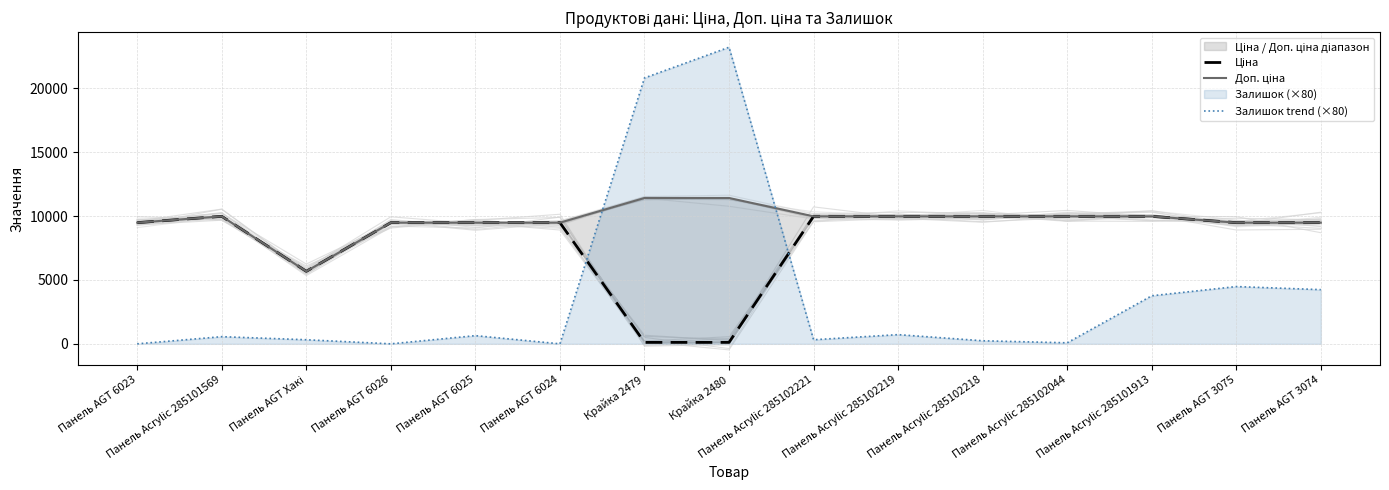

Where does the Доп. ціна series first go above 9974?

Панель Acrylic 285101569